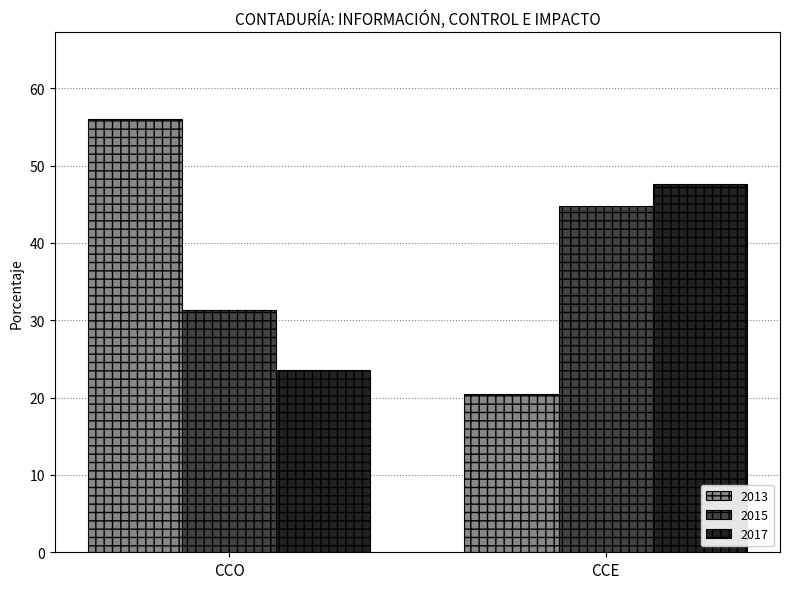

True or false: 2015 has a value of 31.3 at CCO.

True